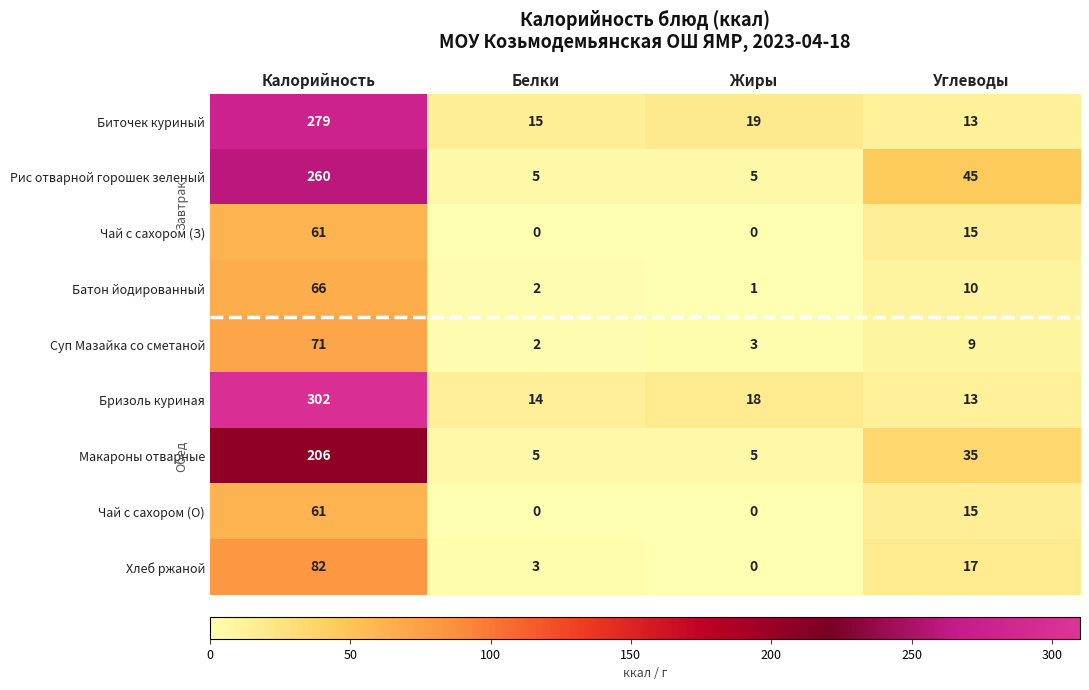

Which series has the widest spread of values?

Бризоль куриная